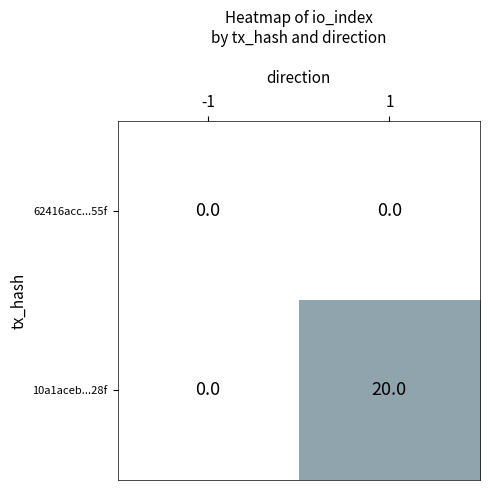

Rank the categories by 10a1aceb...28f value from lowest to highest.

-1, 1